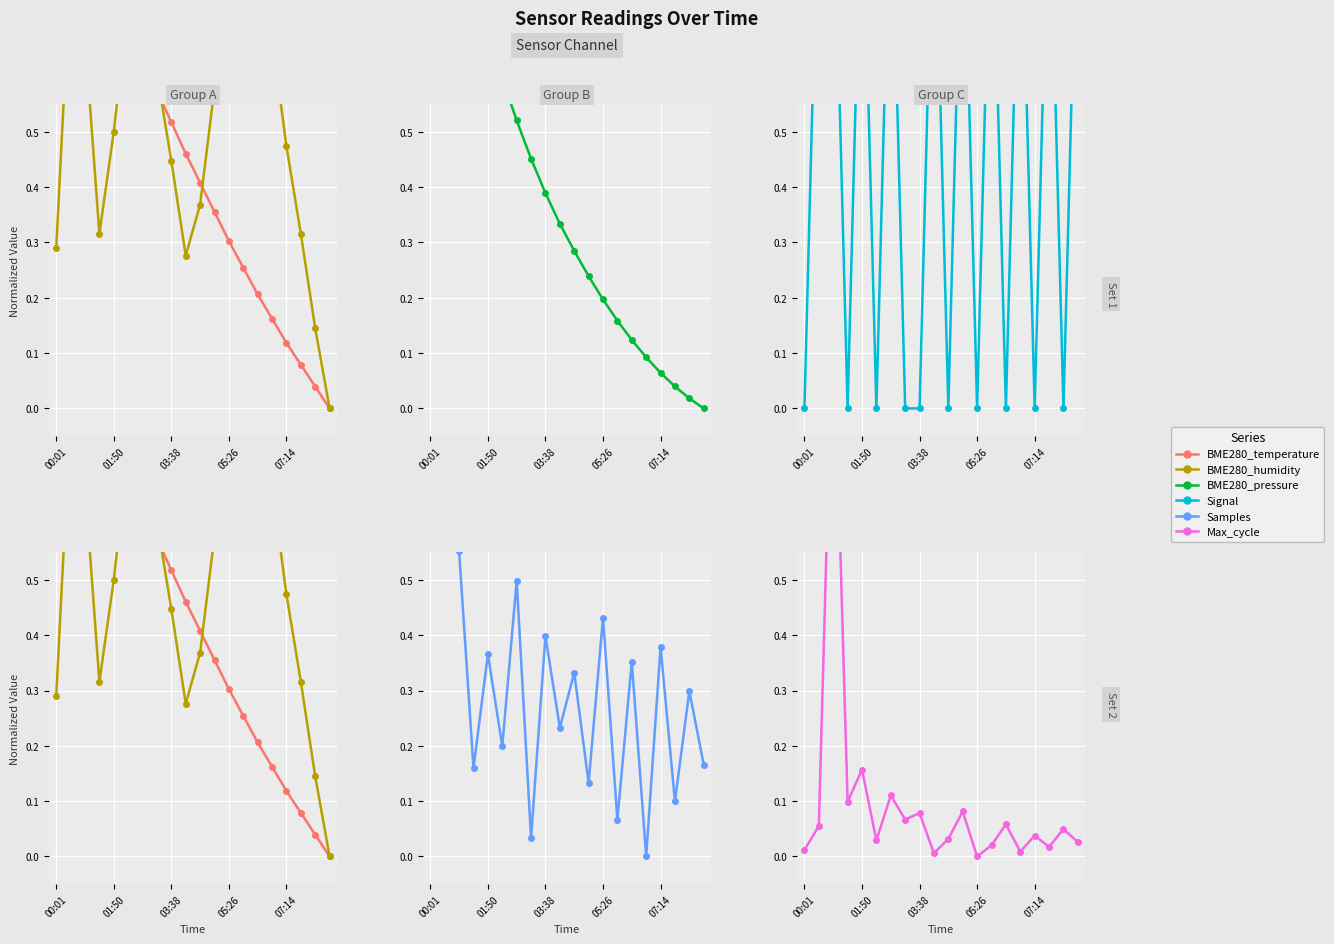

At which category does the chart reach its peak across all series?

00:01